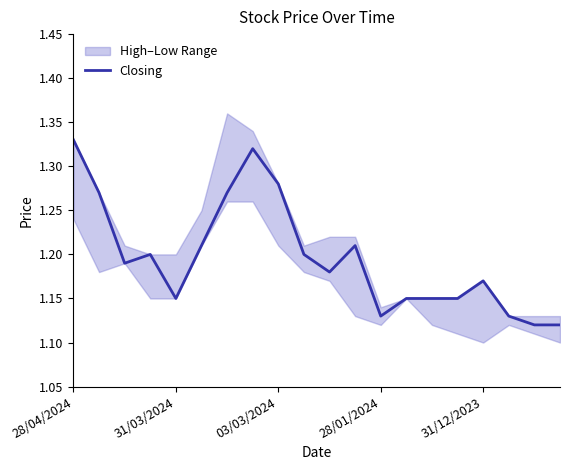

Rank the categories by value from highest to lowest.

28/04/2024, 7, 8, 31/03/2024, 6, 5, 11, 28/01/2024, 9, 03/03/2024, 10, 16, 31/12/2023, 13, 14, 15, 12, 17, 18, 19